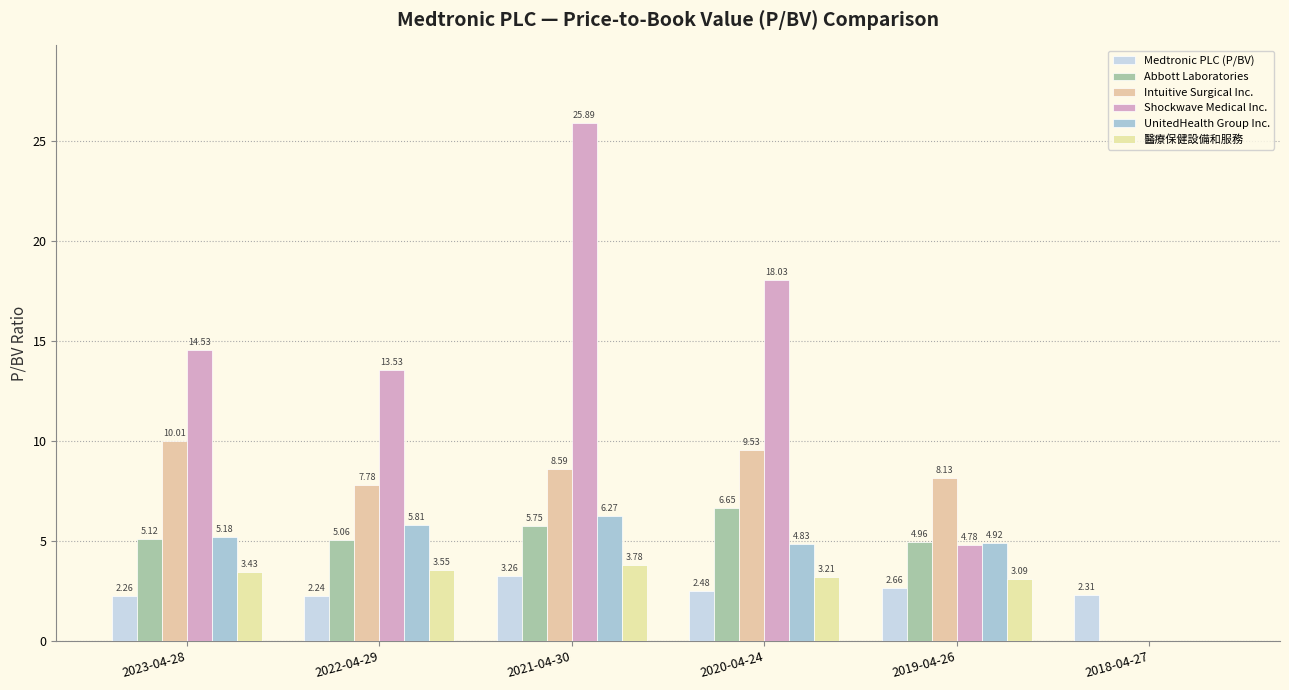

Between 2023-04-28 and 2022-04-29, which series saw the biggest shift?

Intuitive Surgical Inc.